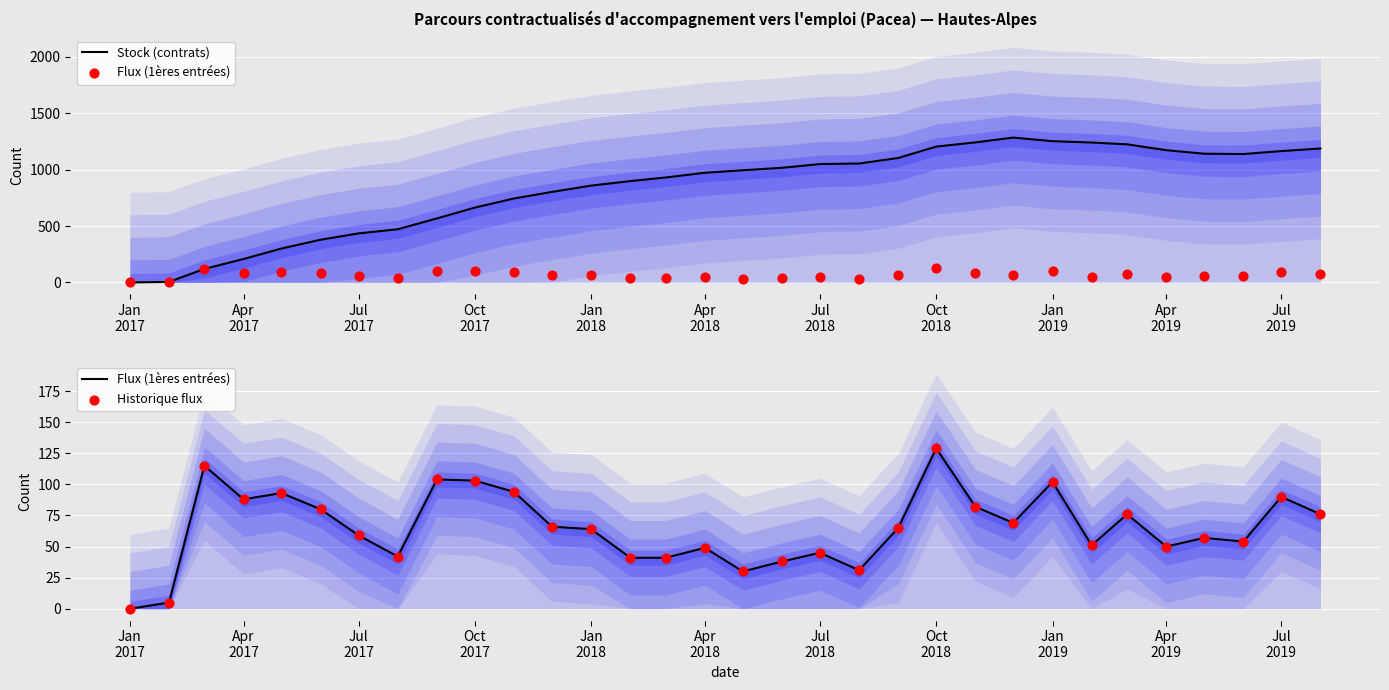

Is the value of Historique flux at 29 greater than the value of Flux (1ères entrées) at 23?

No